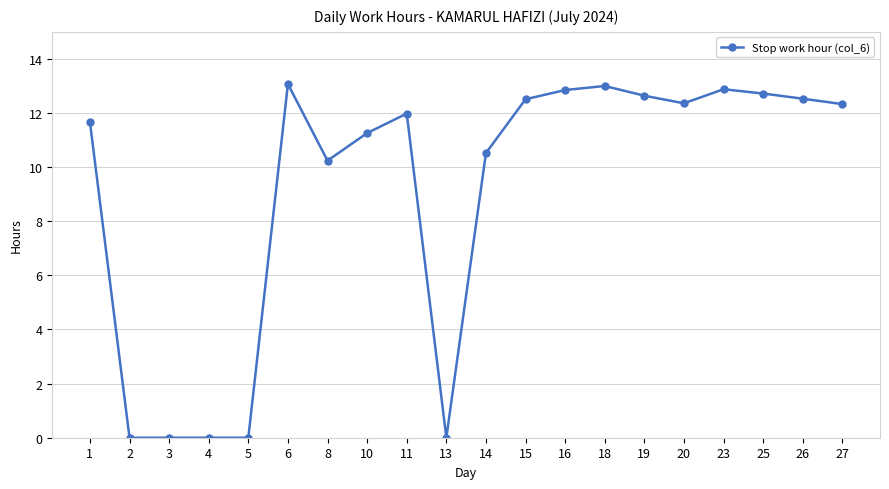

True or false: the data shows 0.0 at 3.

True